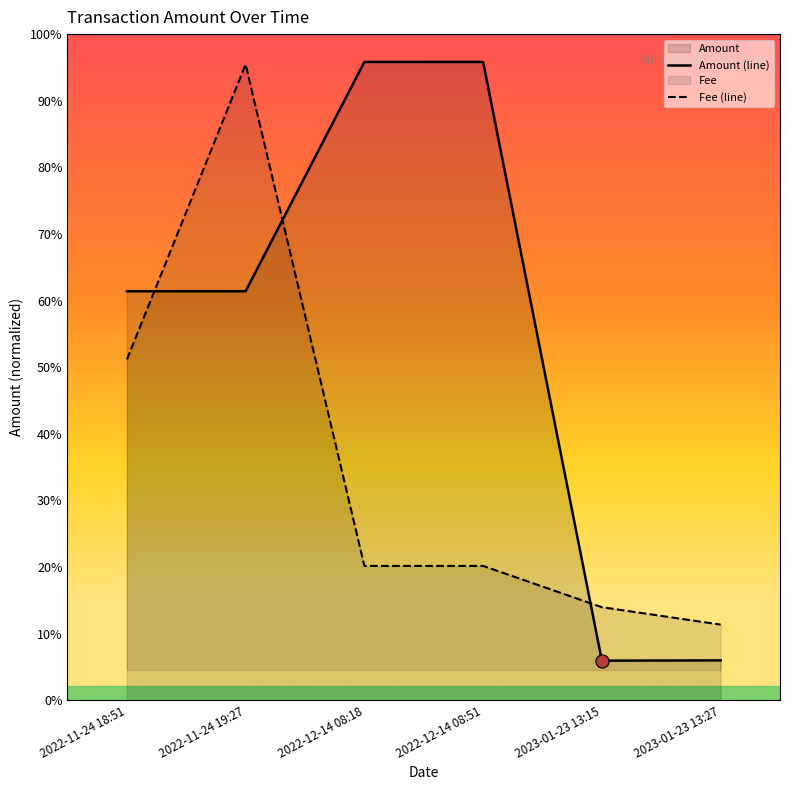

What are all the series names shown in the legend?

Amount, Fee